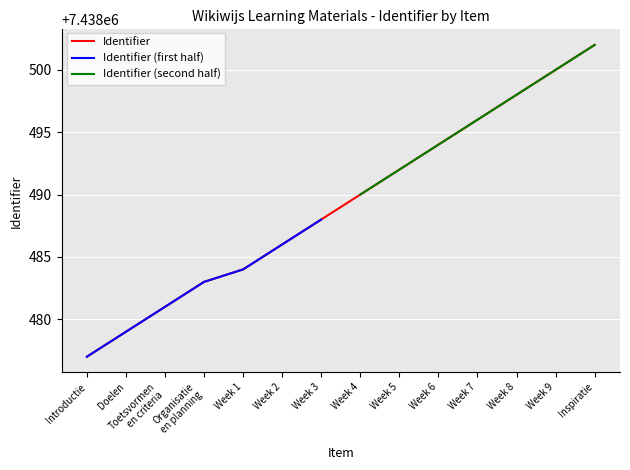

True or false: Doelen has more than 2 interior local peaks.

False